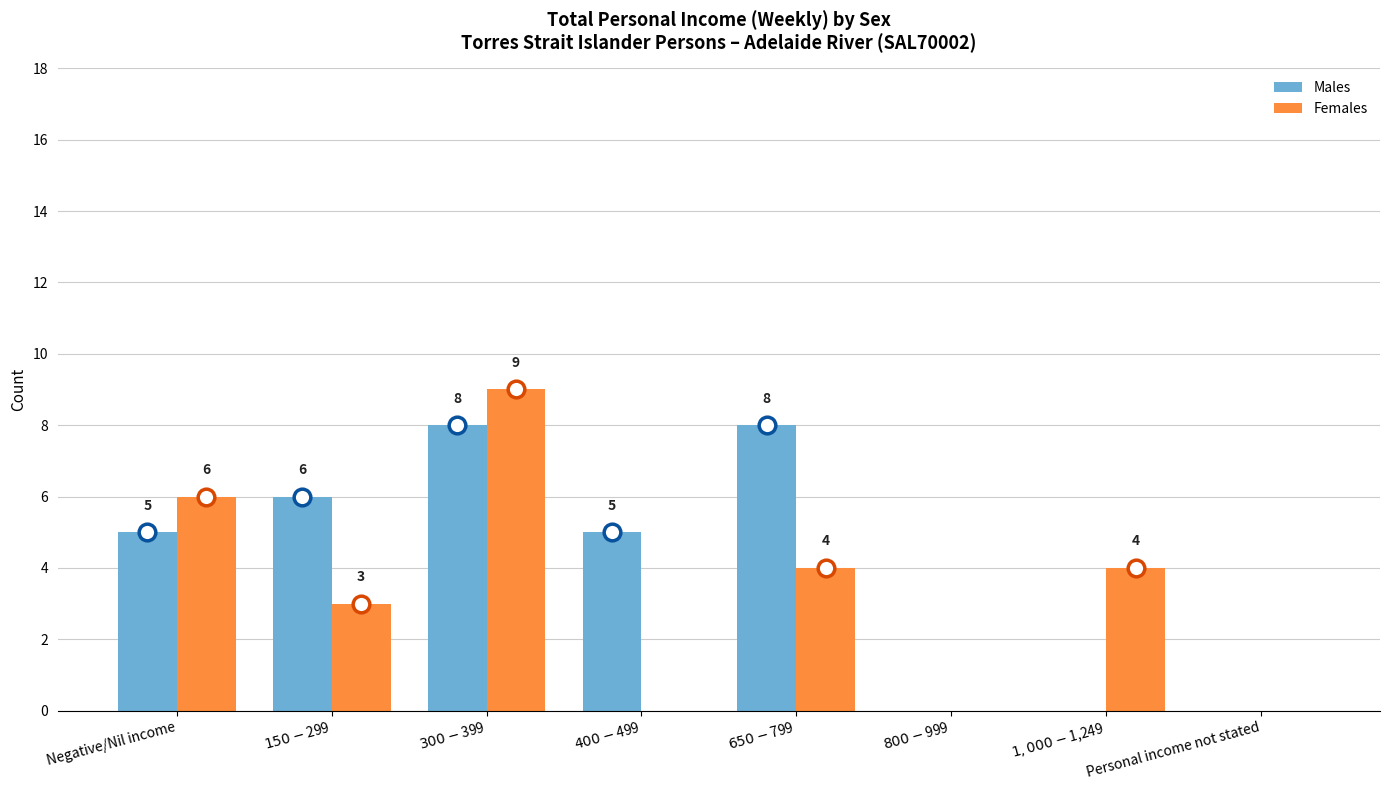

Count the number of data series in this chart.

2